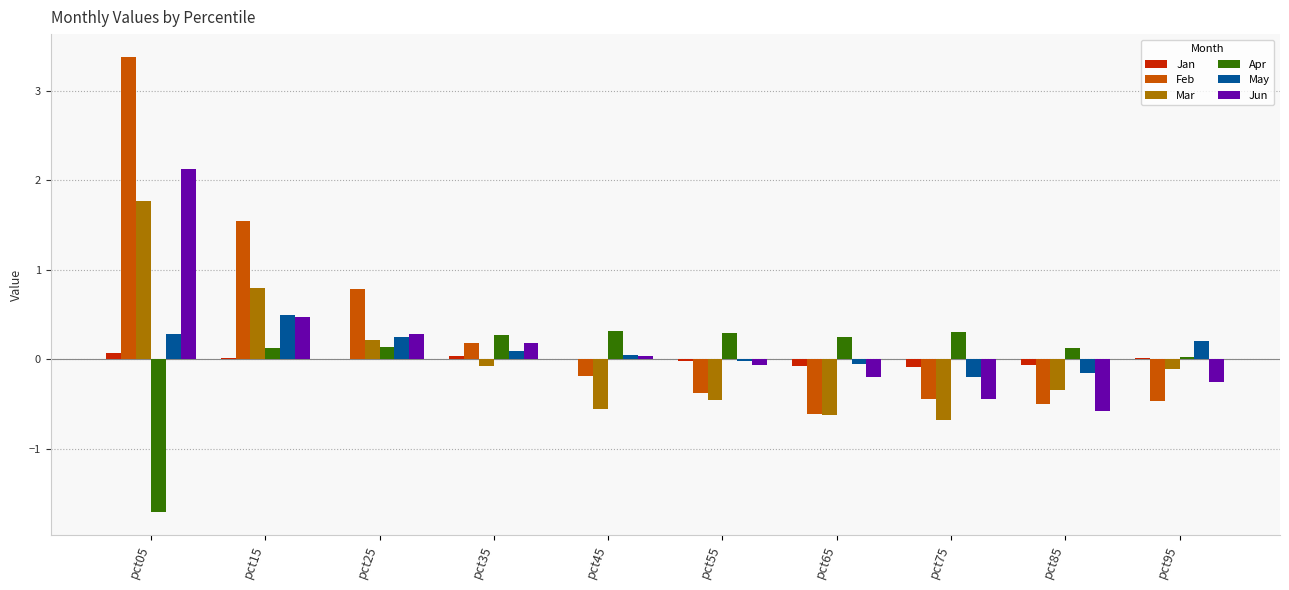

Which label corresponds to the largest value in the chart?

pct05